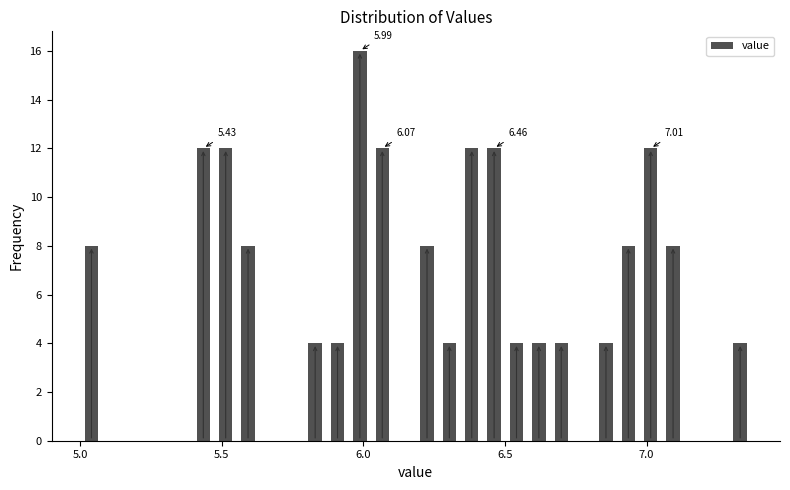

Read against the x-axis, roughly where is the centre of the tallest bar?

6.00